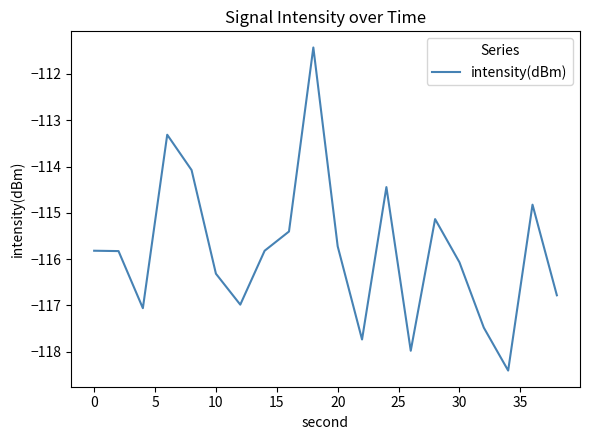

What is the difference between the maximum and minimum values?

7.0